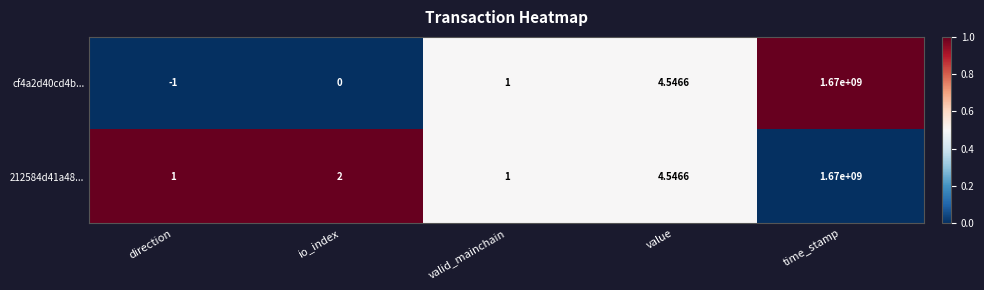

At which label is 212584d41a48... closest to 835000000?

value